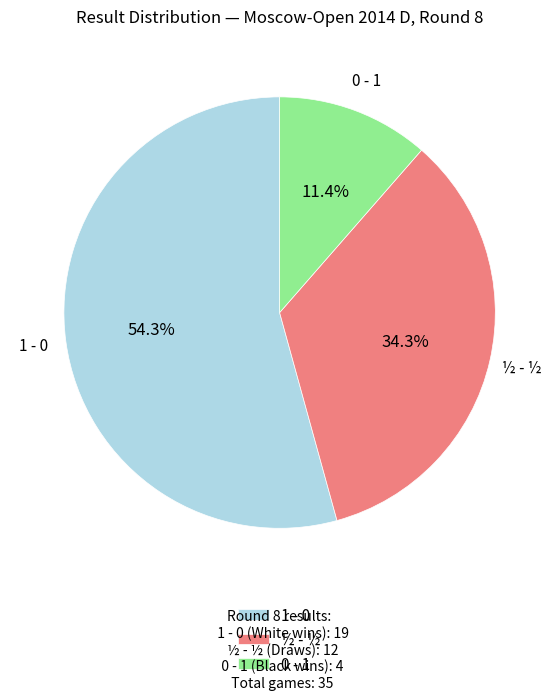

Which category accounts for the majority?

1 - 0